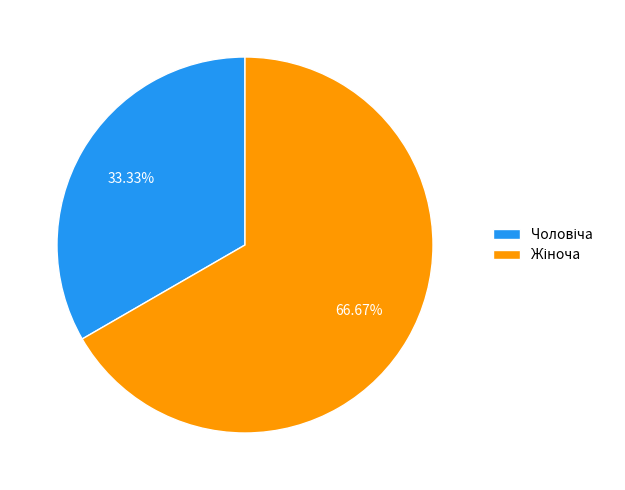

Is there any slice that represents more than half of the pie?

Yes